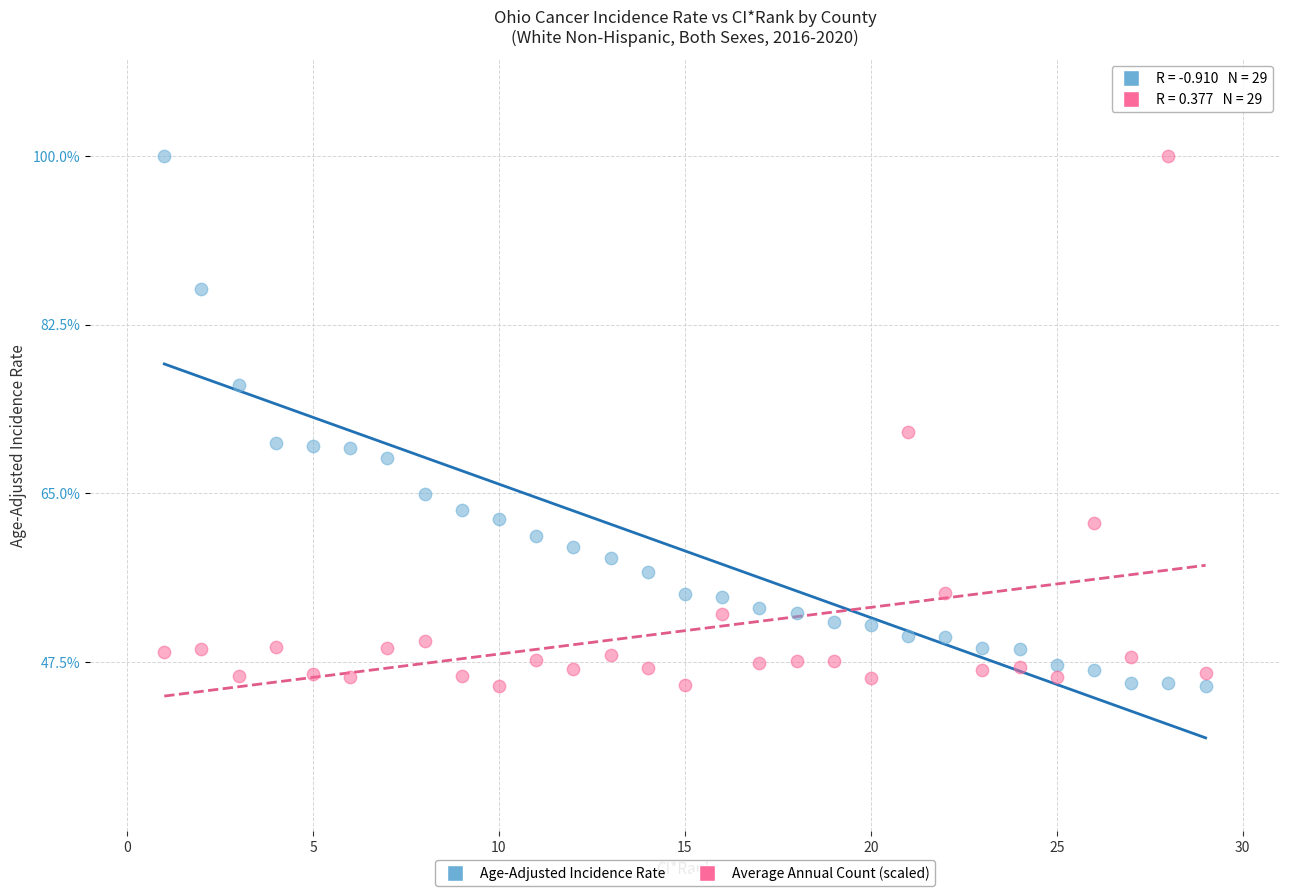

Across all data points, what is the range of X values (max minus min)?

28.0